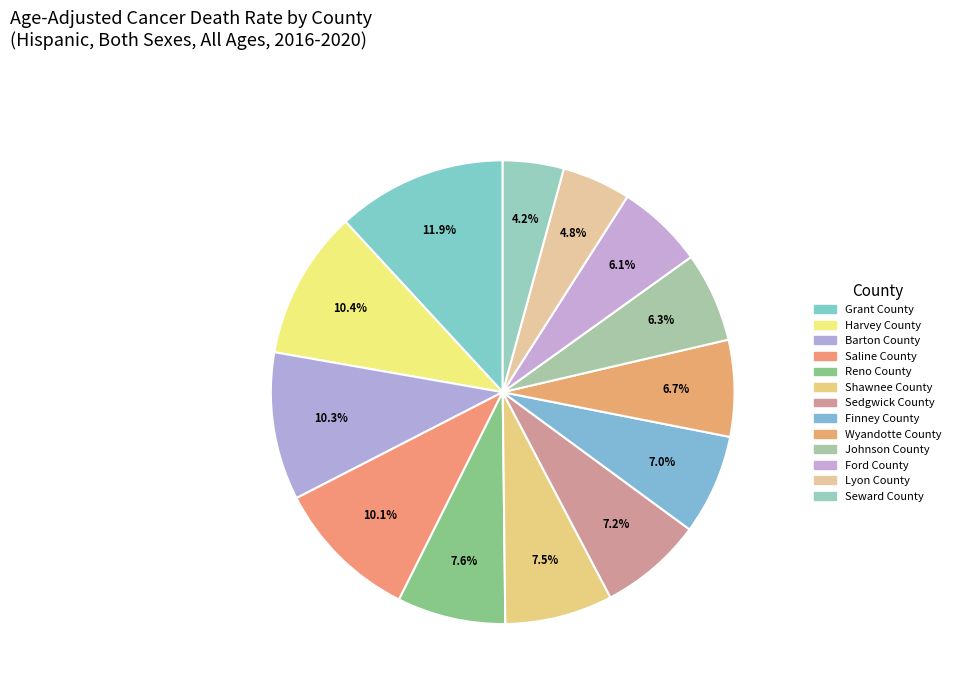

How many slices are in this pie chart?

13